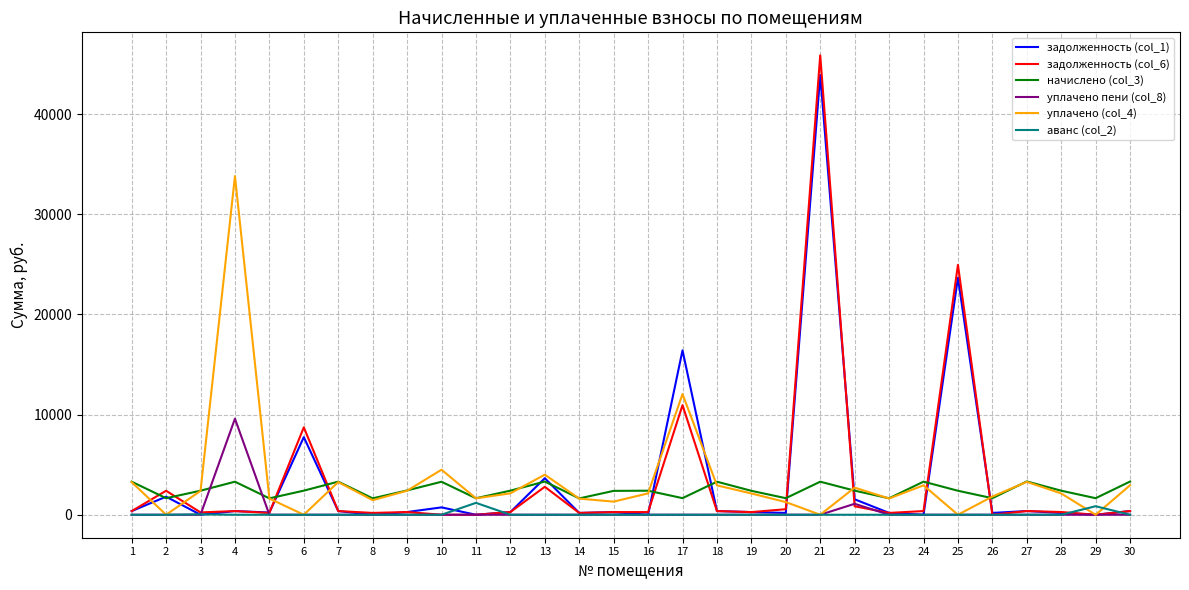

What is the average value of the уплачено (col_4) series?

3376.5